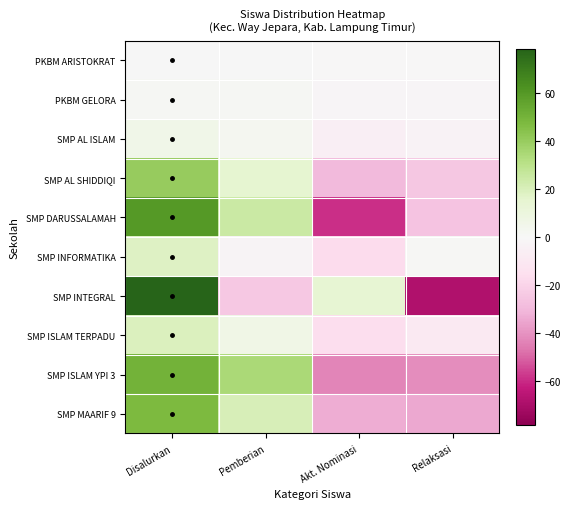

What is the greatest value displayed?

78.5